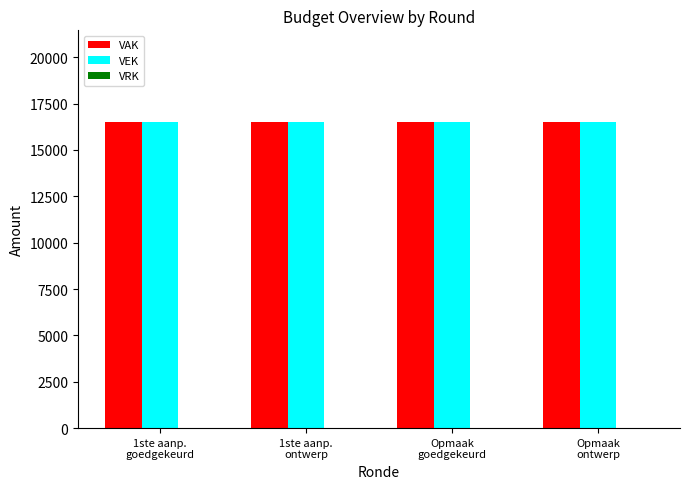

Between 1ste aanp.
goedgekeurd and 1ste aanp.
ontwerp, which is larger?

1ste aanp.
goedgekeurd